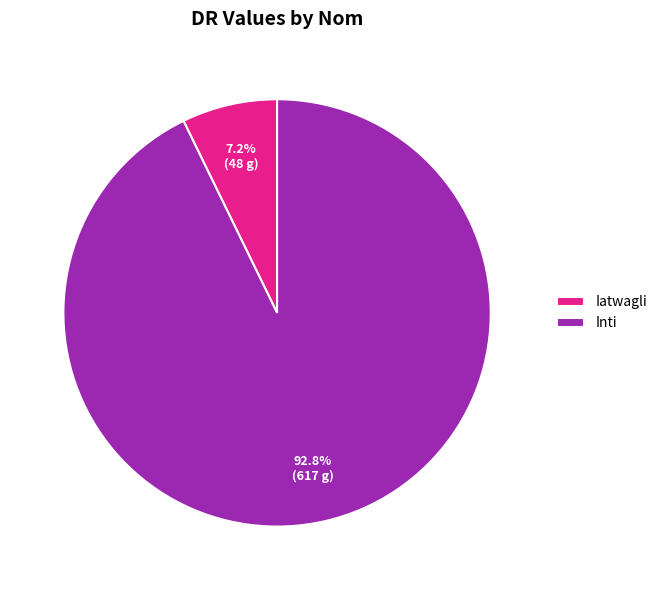

Approximately how many times larger is the value at Inti compared to Iatwagli?

12.9